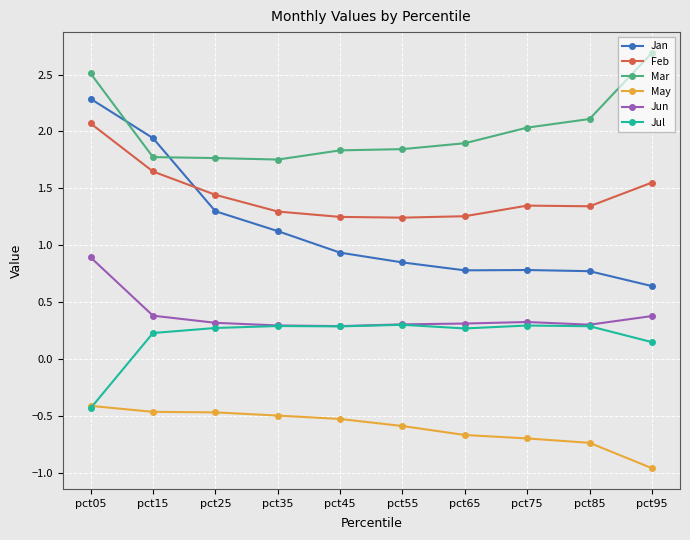

List the series in order of their peak value, lowest first.

May, Jul, Jun, Feb, Jan, Mar